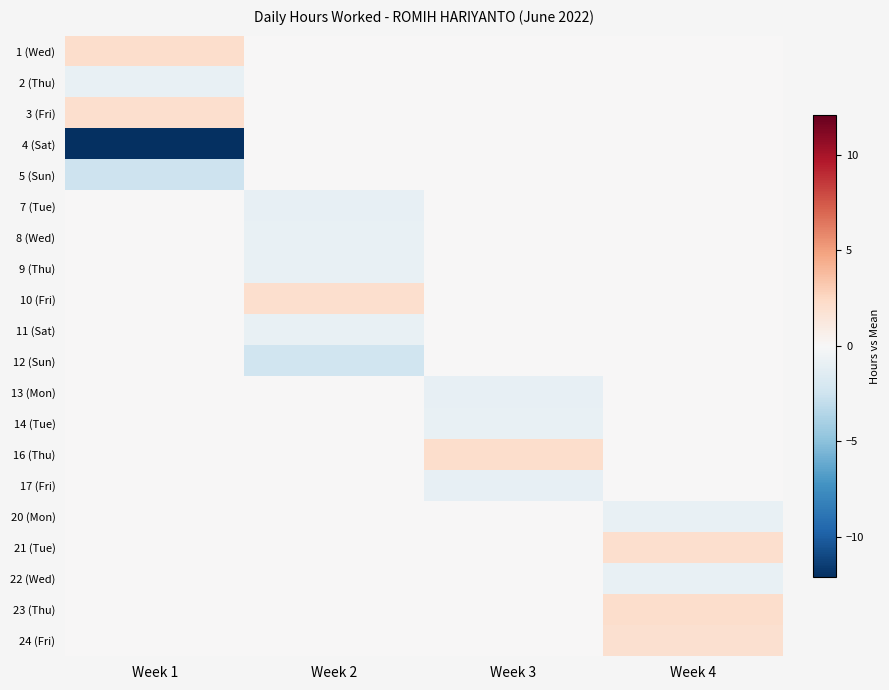

Reading right to left, list all the values displayed in this chart.

1 (Wed): Week 4=0.0	Week 3=0.0	Week 2=0.0	Week 1=2.1
2 (Thu): Week 4=0.0	Week 3=0.0	Week 2=0.0	Week 1=-0.9
3 (Fri): Week 4=0.0	Week 3=0.0	Week 2=0.0	Week 1=2.0
4 (Sat): Week 4=0.0	Week 3=0.0	Week 2=0.0	Week 1=-12.1
5 (Sun): Week 4=0.0	Week 3=0.0	Week 2=0.0	Week 1=-2.5
7 (Tue): Week 4=0.0	Week 3=0.0	Week 2=-1.0	Week 1=0.0
8 (Wed): Week 4=0.0	Week 3=0.0	Week 2=-0.9	Week 1=0.0
9 (Thu): Week 4=0.0	Week 3=0.0	Week 2=-0.9	Week 1=0.0
10 (Fri): Week 4=0.0	Week 3=0.0	Week 2=2.1	Week 1=0.0
11 (Sat): Week 4=0.0	Week 3=0.0	Week 2=-0.9	Week 1=0.0
12 (Sun): Week 4=0.0	Week 3=0.0	Week 2=-2.5	Week 1=0.0
13 (Mon): Week 4=0.0	Week 3=-1.0	Week 2=0.0	Week 1=0.0
14 (Tue): Week 4=0.0	Week 3=-0.9	Week 2=0.0	Week 1=0.0
16 (Thu): Week 4=0.0	Week 3=2.1	Week 2=0.0	Week 1=0.0
17 (Fri): Week 4=0.0	Week 3=-1.0	Week 2=0.0	Week 1=0.0
20 (Mon): Week 4=-0.9	Week 3=0.0	Week 2=0.0	Week 1=0.0
21 (Tue): Week 4=2.0	Week 3=0.0	Week 2=0.0	Week 1=0.0
22 (Wed): Week 4=-0.9	Week 3=0.0	Week 2=0.0	Week 1=0.0
23 (Thu): Week 4=2.2	Week 3=0.0	Week 2=0.0	Week 1=0.0
24 (Fri): Week 4=1.9	Week 3=0.0	Week 2=0.0	Week 1=0.0